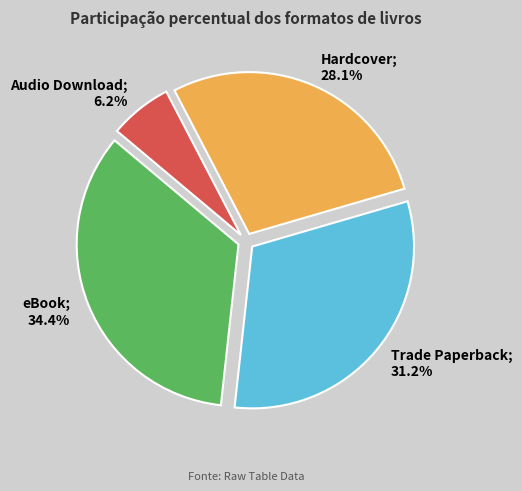

Is there any slice that represents more than half of the pie?

No